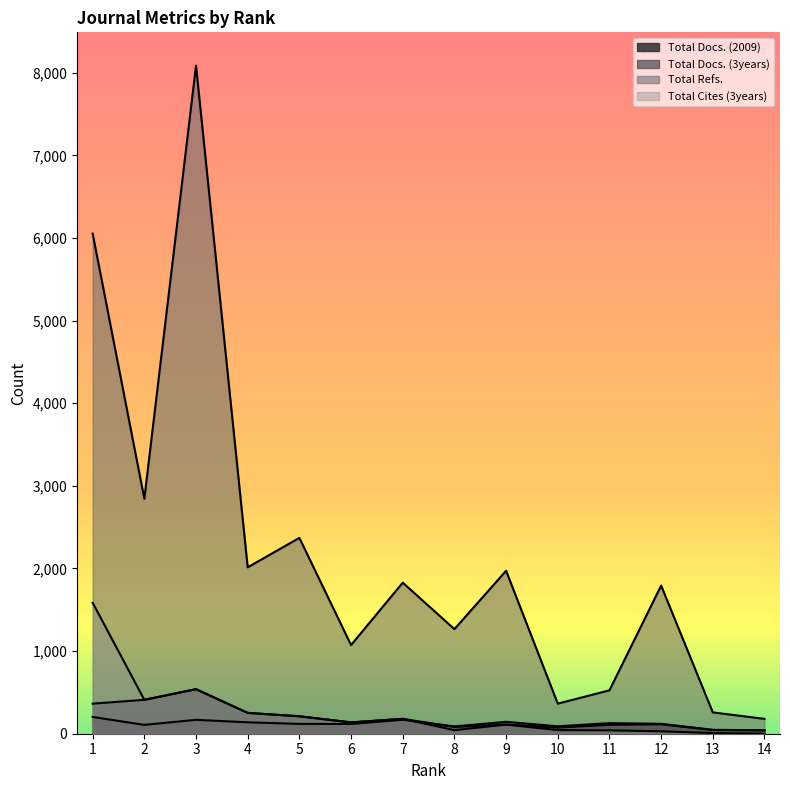

Reading left to right, extract all data points from this chart.

Total Docs. (2009): 203	107	168	138	119	118	169	88	144	90	128	120	47	42
Total Docs. (3years): 364	410	539	252	211	137	180	82	110	74	108	114	45	42
Total Refs.: 6052	2844	8084	2014	2370	1073	1828	1266	1972	364	525	1793	258	180
Total Cites (3years): 1585	410	539	252	211	137	180	43	110	44	41	29	8	0